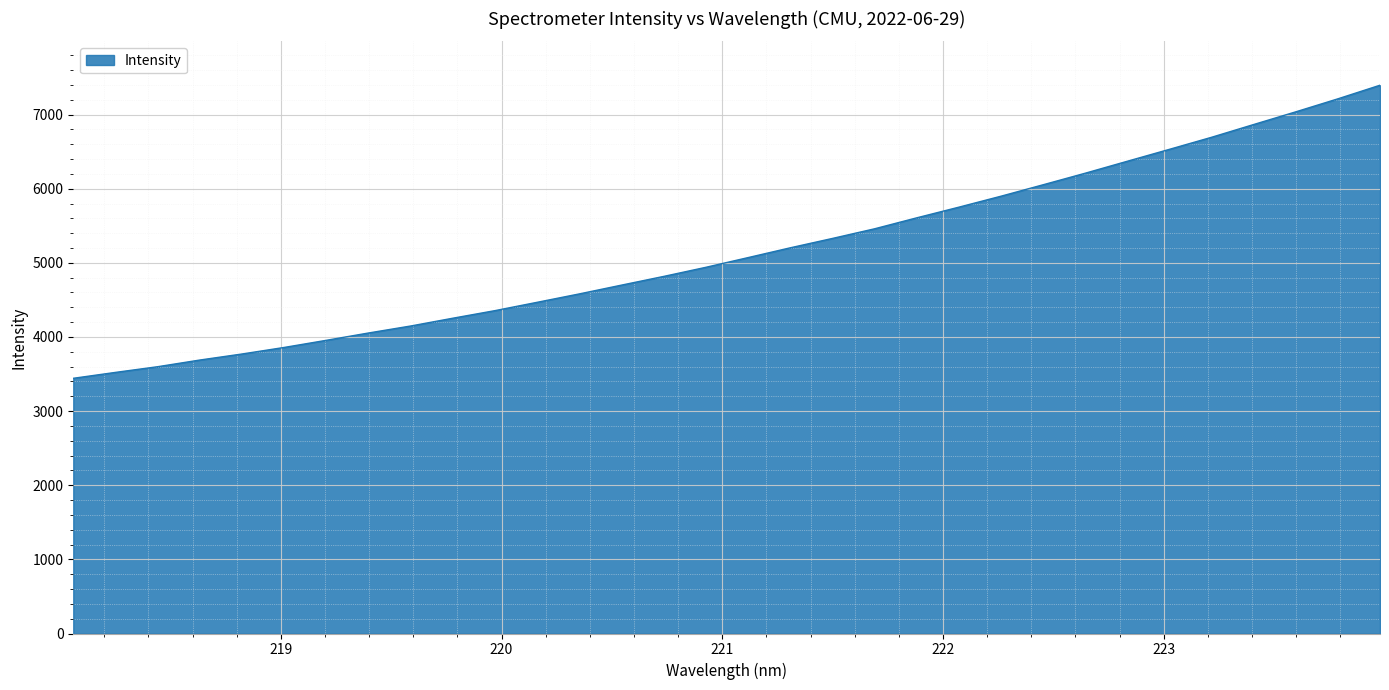

What is the difference between the maximum and minimum values?

3953.2